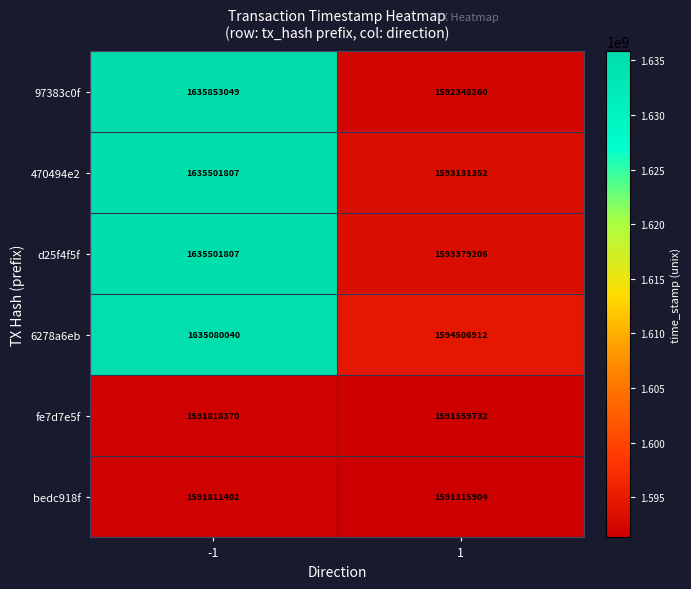

Is the value of bedc918f at 1 greater than the value of 470494e2 at 1?

No